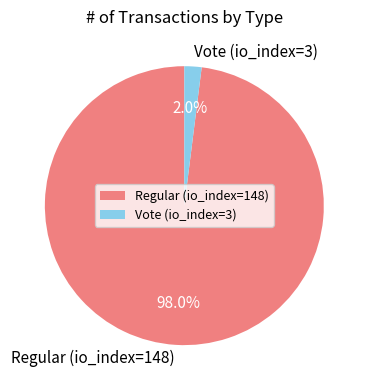

Does Vote (io_index=3) represent more than half of the total?

No